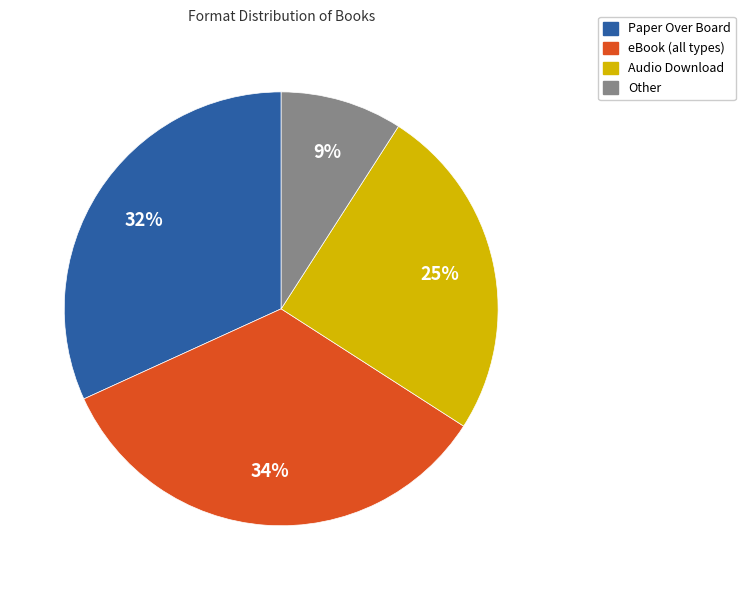

Is there a majority slice in this chart?

No